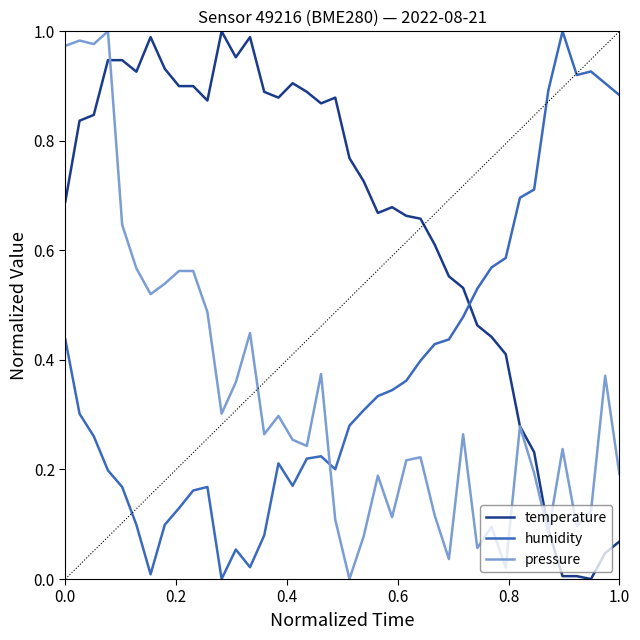

How many intersections are there between humidity and pressure?

1